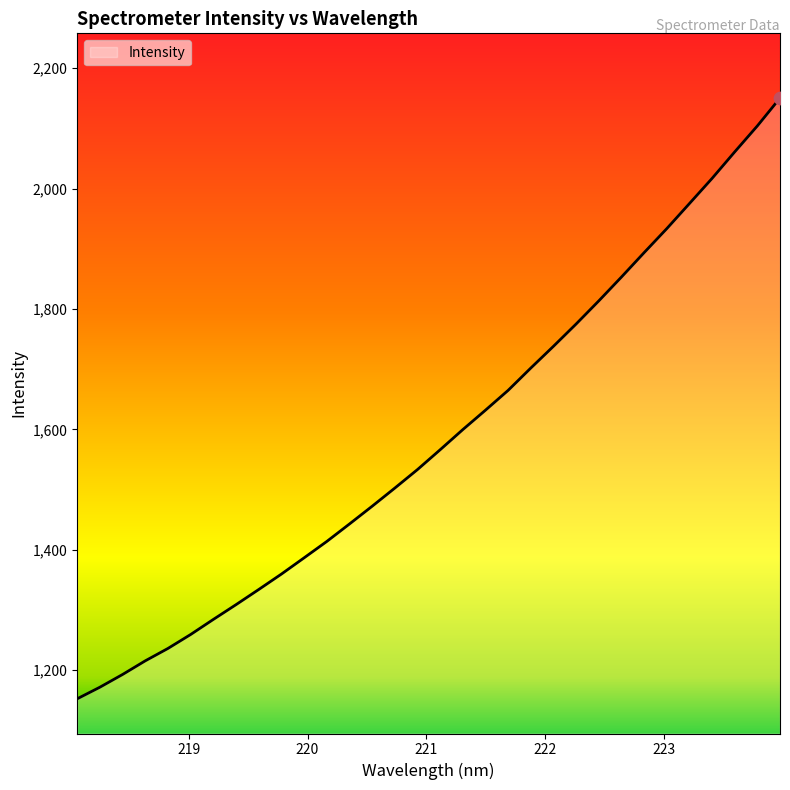

What is the smallest value displayed?

1152.5